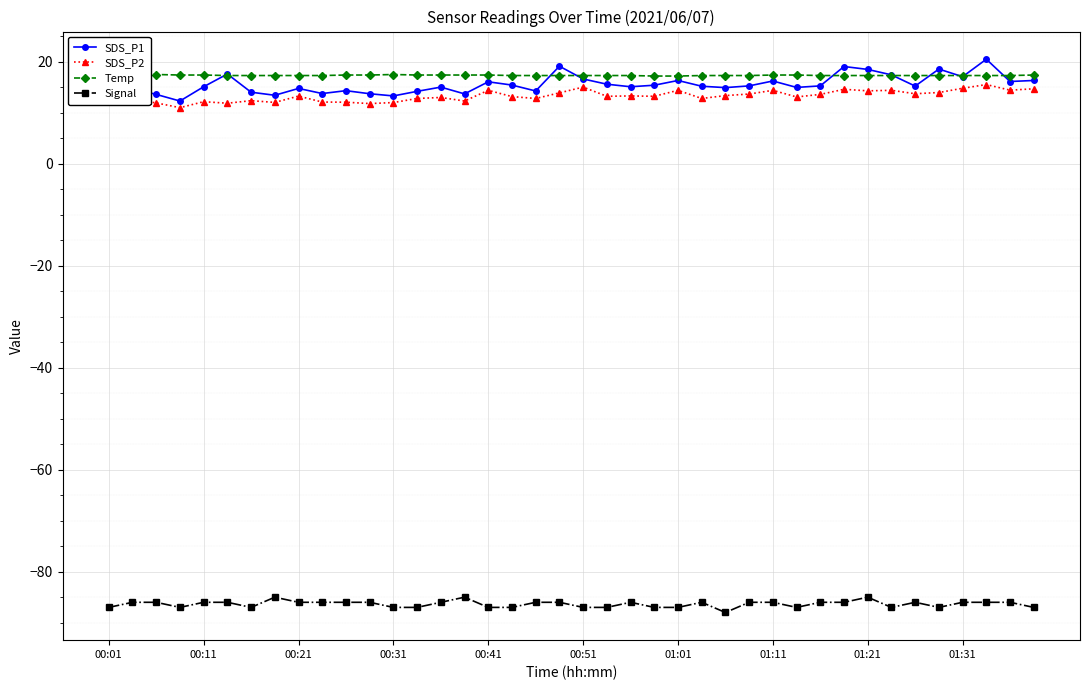

True or false: SDS_P2 has more than 0 points higher than both neighbors.

True